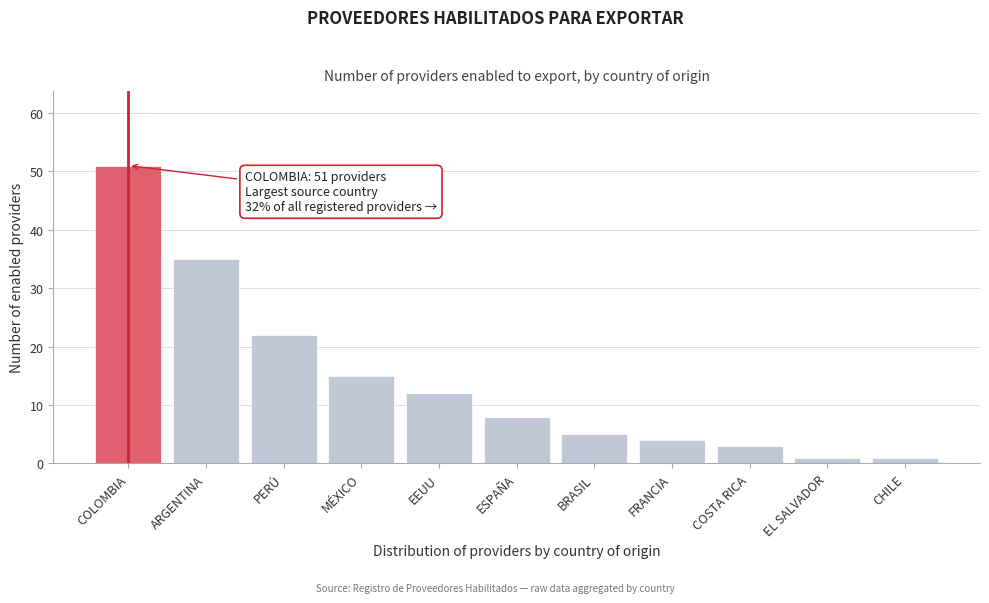

Reading left to right, transcribe all the data shown in this chart.

COLOMBIA=51	ARGENTINA=35	PERÚ=22	MÉXICO=15	EEUU=12	ESPAÑA=8	BRASIL=5	FRANCIA=4	COSTA RICA=3	EL SALVADOR=1	CHILE=1